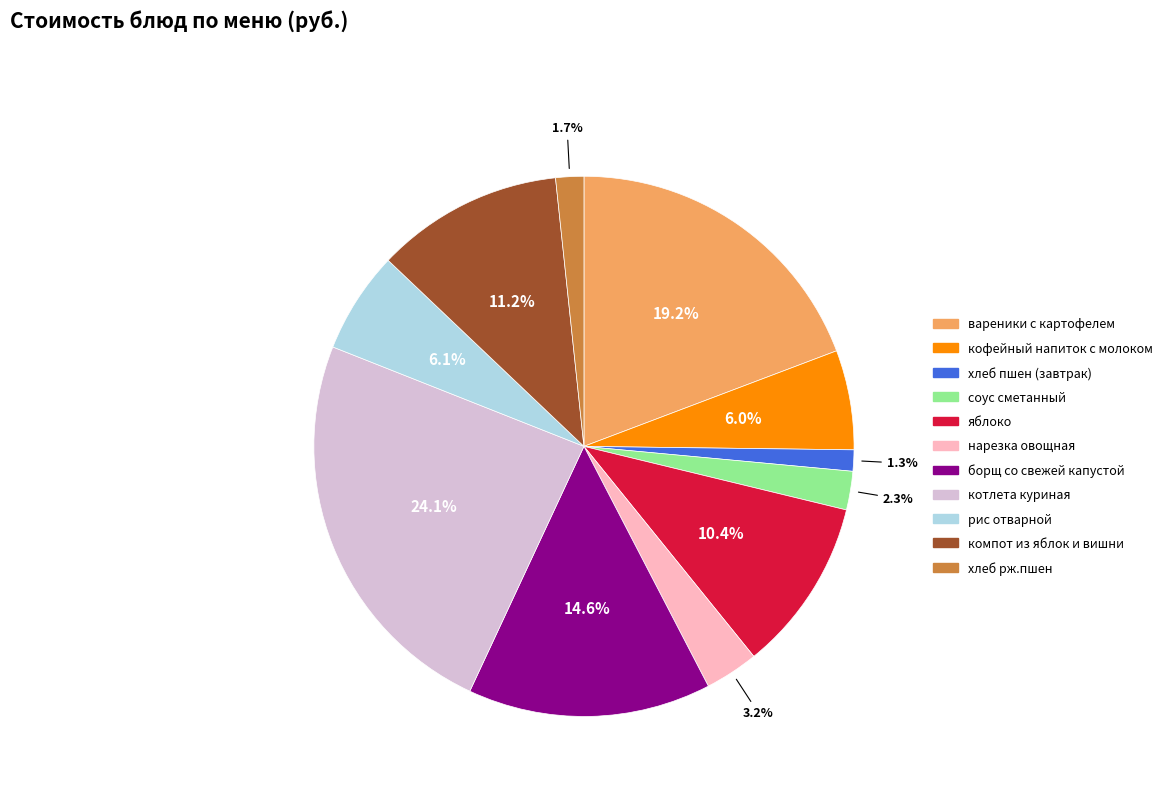

How much of the chart is everything except соус сметанный?

97.7%